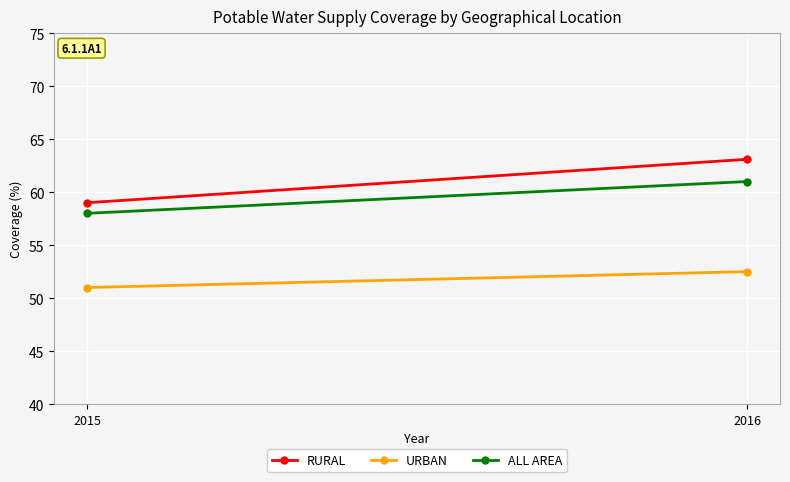

What is the difference between the URBAN values at 2016 and 2015?

1.5